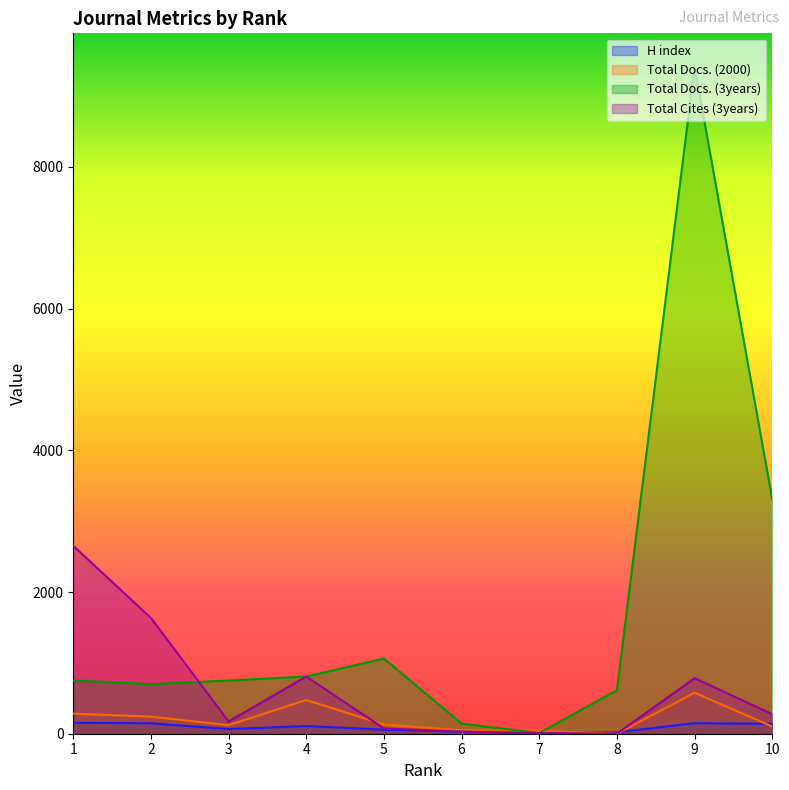

Reading left to right, what are all the values shown in this chart?

H index: 155	147	66	108	57	28	5	20	149	140
Total Docs. (2000): 283	241	121	476	130	48	41	0	579	101
Total Docs. (3years): 752	700	751	807	1061	143	10	614	9416	3308
Total Cites (3years): 2652	1634	173	807	75	30	10	0	784	276